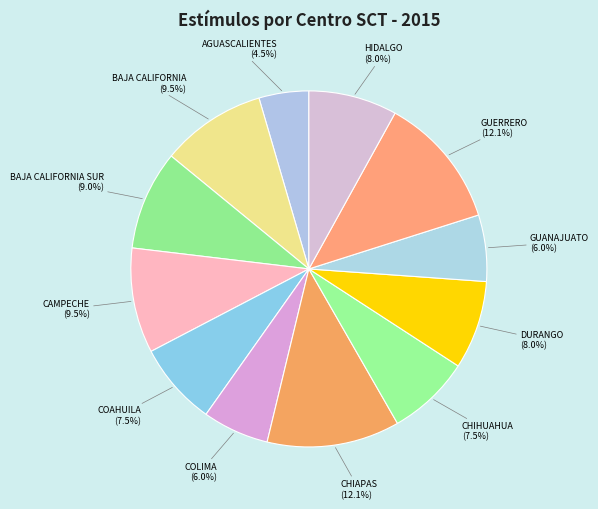

What percentage is NOT represented by GUANAJUATO?

94.0%